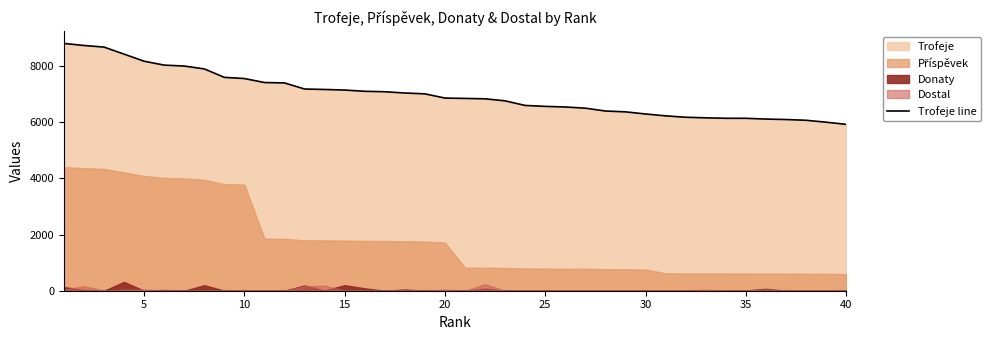

How many values are below 6860?

20